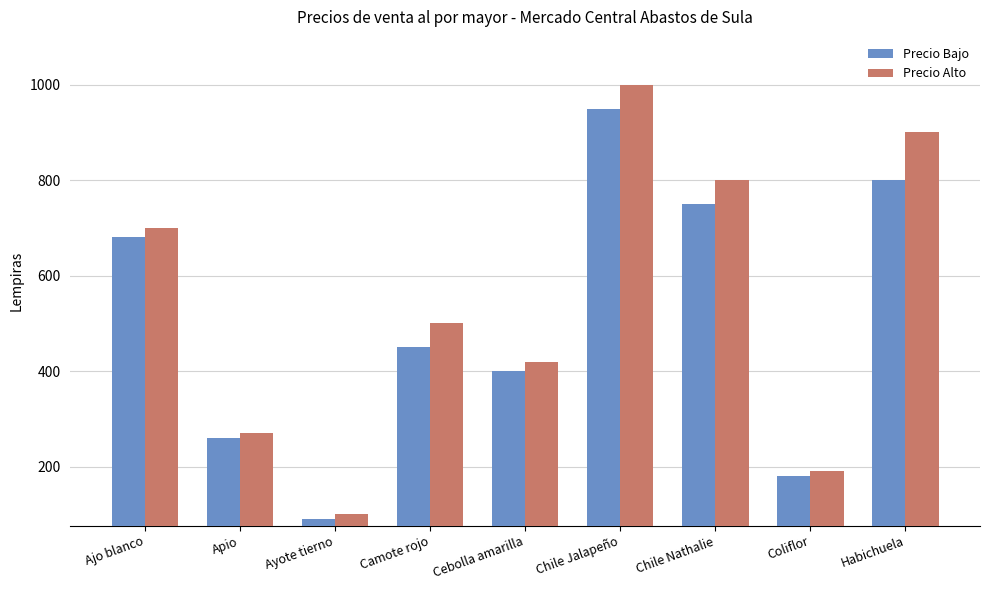

What is the difference between the Precio Alto values at Apio and Habichuela?

630